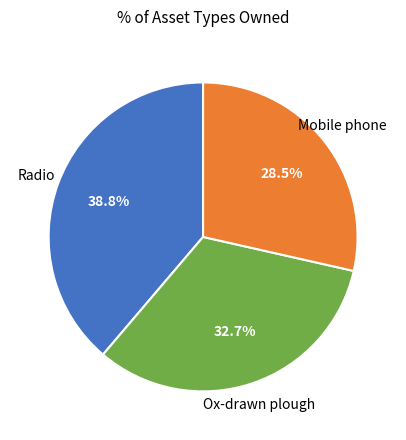

How many slices are in this pie chart?

3